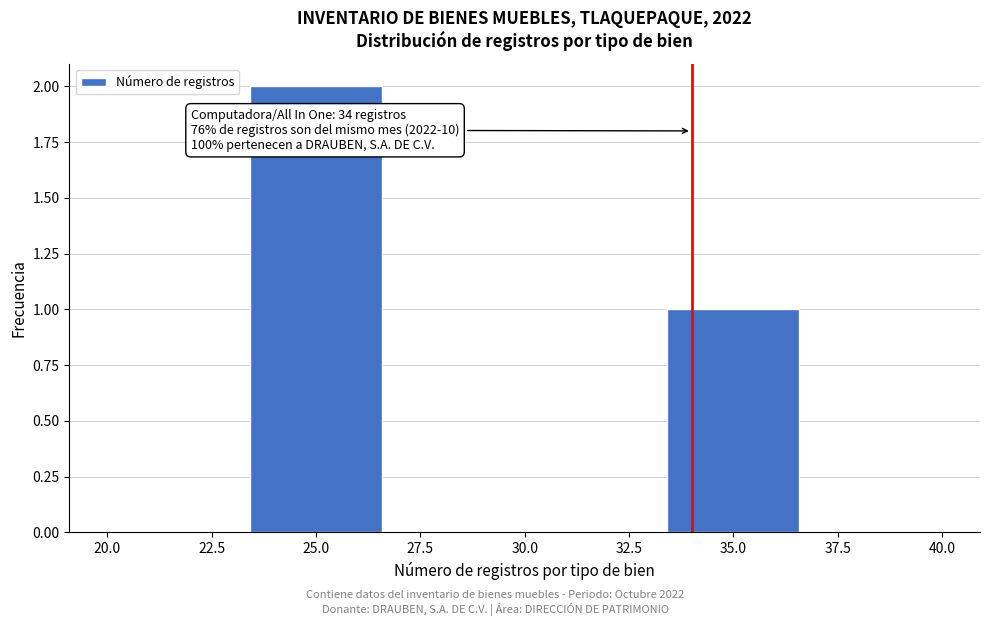

Which range on the x-axis has the tallest bar?

23.5 to 26.5